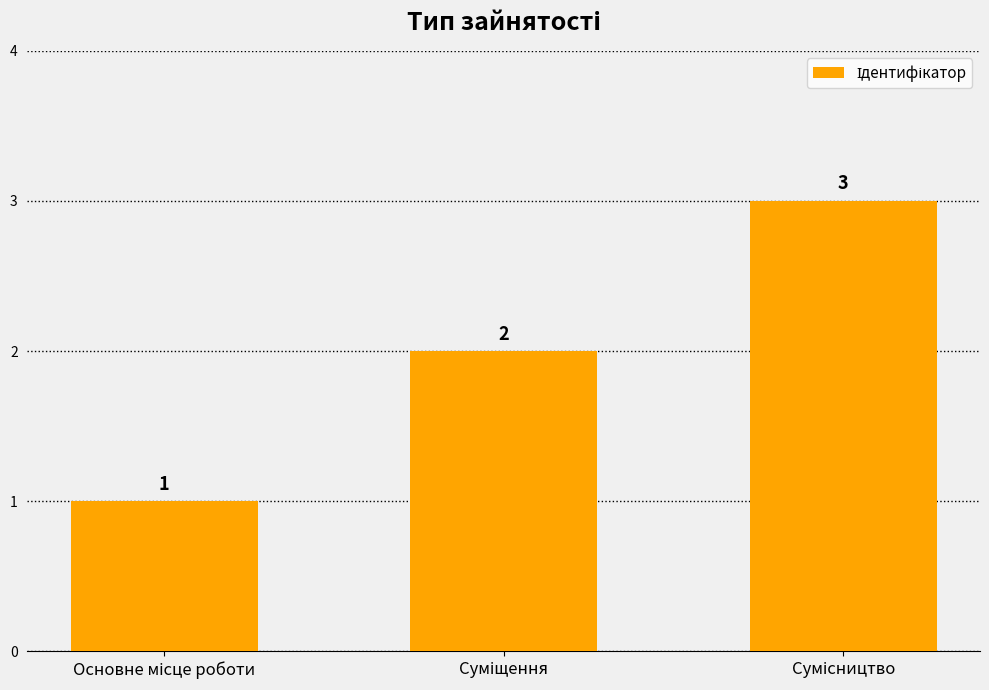

What is the greatest value displayed?

3